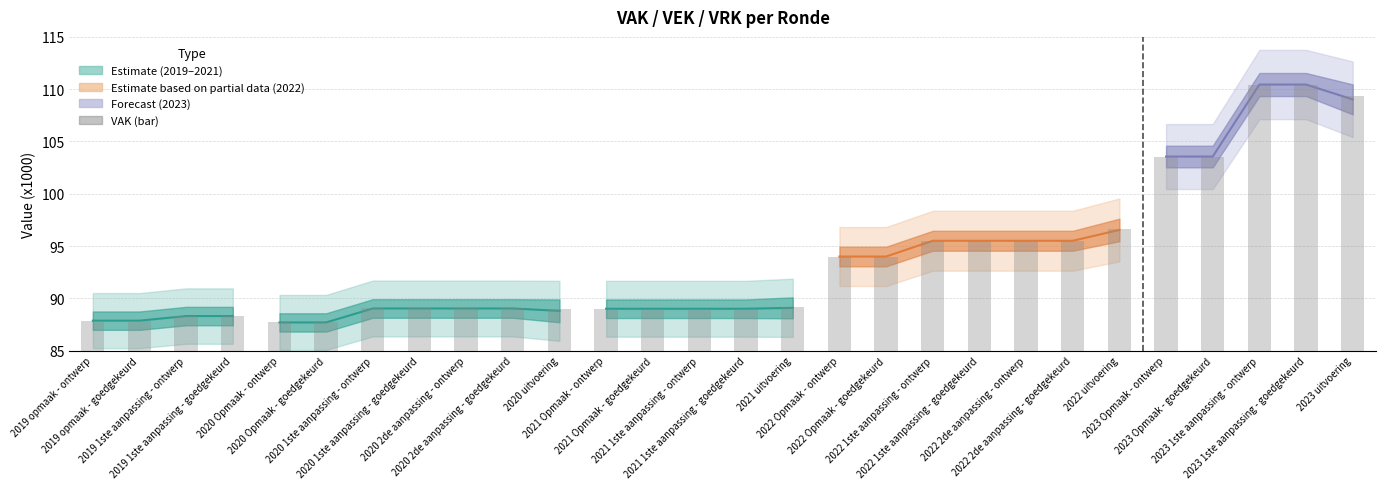

Are the bars grouped side by side (vs. stacked)?

No